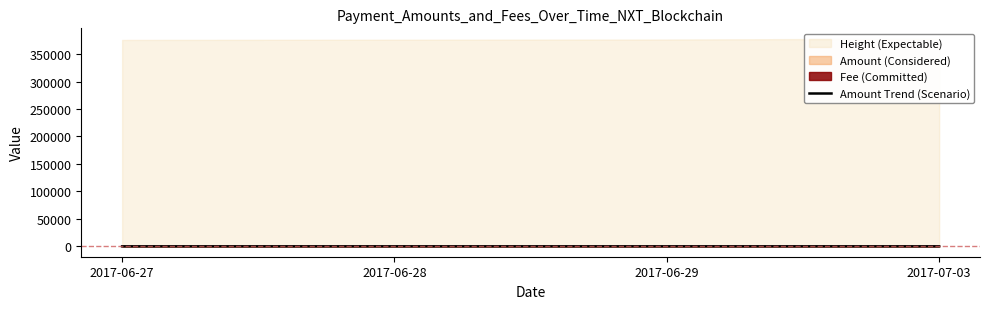

What is the value of the 4th point from the left?

14